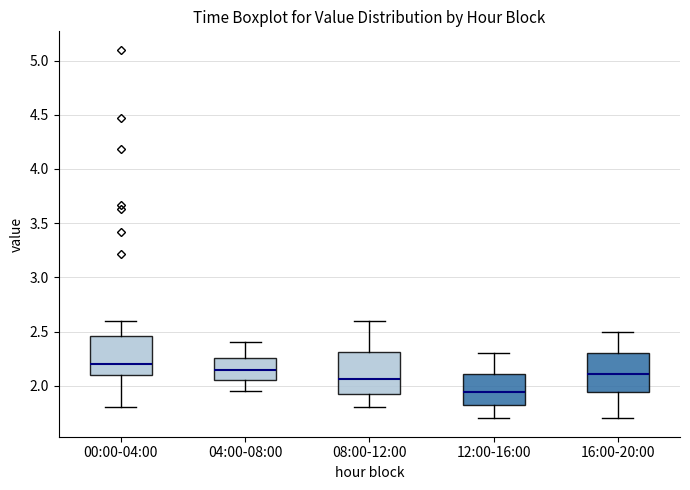

Reading left to right, read every box against the y-axis: the position of its median line, the range the box covers, and the ends of its whiskers. The values are not printed on the chart, so give them approximately, as read against the axis.

00:00-04:00: median 2.20, box 2.10 to 2.45, whiskers 1.80 to 2.60
04:00-08:00: median 2.15, box 2.05 to 2.25, whiskers 1.95 to 2.40
08:00-12:00: median 2.05, box 1.90 to 2.30, whiskers 1.80 to 2.60
12:00-16:00: median 1.95, box 1.80 to 2.10, whiskers 1.70 to 2.30
16:00-20:00: median 2.10, box 1.95 to 2.30, whiskers 1.70 to 2.50